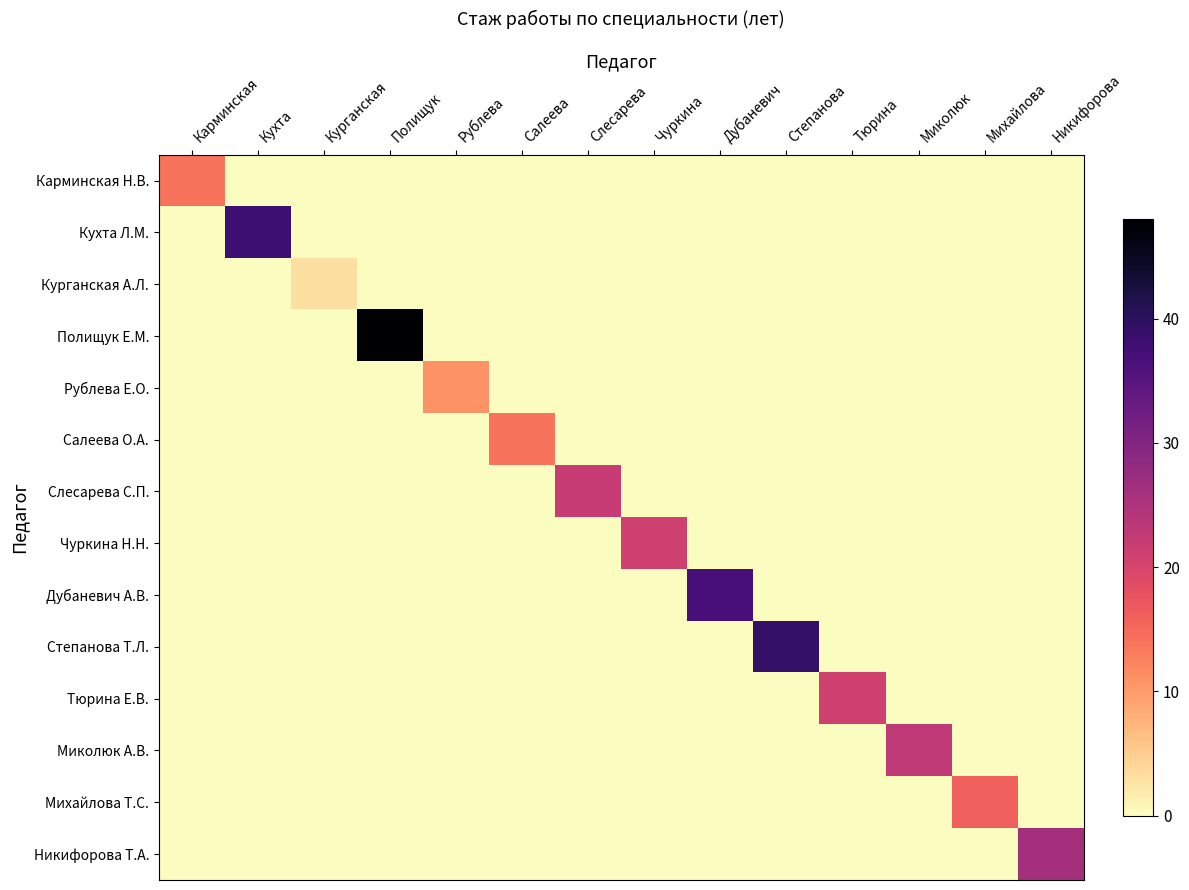

Reading left to right, list all the values displayed in this chart.

Карминская Н.В.: Карминская=14	Кухта=0	Курганская=0	Полищук=0	Рублева=0	Салеева=0	Слесарева=0	Чуркина=0	Дубаневич=0	Степанова=0	Тюрина=0	Миколюк=0	Михайлова=0	Никифорова=0
Кухта Л.М.: Карминская=0	Кухта=38	Курганская=0	Полищук=0	Рублева=0	Салеева=0	Слесарева=0	Чуркина=0	Дубаневич=0	Степанова=0	Тюрина=0	Миколюк=0	Михайлова=0	Никифорова=0
Курганская А.Л.: Карминская=0	Кухта=0	Курганская=3	Полищук=0	Рублева=0	Салеева=0	Слесарева=0	Чуркина=0	Дубаневич=0	Степанова=0	Тюрина=0	Миколюк=0	Михайлова=0	Никифорова=0
Полищук Е.М.: Карминская=0	Кухта=0	Курганская=0	Полищук=48	Рублева=0	Салеева=0	Слесарева=0	Чуркина=0	Дубаневич=0	Степанова=0	Тюрина=0	Миколюк=0	Михайлова=0	Никифорова=0
Рублева Е.О.: Карминская=0	Кухта=0	Курганская=0	Полищук=0	Рублева=11	Салеева=0	Слесарева=0	Чуркина=0	Дубаневич=0	Степанова=0	Тюрина=0	Миколюк=0	Михайлова=0	Никифорова=0
Салеева О.А.: Карминская=0	Кухта=0	Курганская=0	Полищук=0	Рублева=0	Салеева=14	Слесарева=0	Чуркина=0	Дубаневич=0	Степанова=0	Тюрина=0	Миколюк=0	Михайлова=0	Никифорова=0
Слесарева С.П.: Карминская=0	Кухта=0	Курганская=0	Полищук=0	Рублева=0	Салеева=0	Слесарева=22	Чуркина=0	Дубаневич=0	Степанова=0	Тюрина=0	Миколюк=0	Михайлова=0	Никифорова=0
Чуркина Н.Н.: Карминская=0	Кухта=0	Курганская=0	Полищук=0	Рублева=0	Салеева=0	Слесарева=0	Чуркина=21	Дубаневич=0	Степанова=0	Тюрина=0	Миколюк=0	Михайлова=0	Никифорова=0
Дубаневич А.В.: Карминская=0	Кухта=0	Курганская=0	Полищук=0	Рублева=0	Салеева=0	Слесарева=0	Чуркина=0	Дубаневич=37	Степанова=0	Тюрина=0	Миколюк=0	Михайлова=0	Никифорова=0
Степанова Т.Л.: Карминская=0	Кухта=0	Курганская=0	Полищук=0	Рублева=0	Салеева=0	Слесарева=0	Чуркина=0	Дубаневич=0	Степанова=39	Тюрина=0	Миколюк=0	Михайлова=0	Никифорова=0
Тюрина Е.В.: Карминская=0	Кухта=0	Курганская=0	Полищук=0	Рублева=0	Салеева=0	Слесарева=0	Чуркина=0	Дубаневич=0	Степанова=0	Тюрина=21	Миколюк=0	Михайлова=0	Никифорова=0
Миколюк А.В.: Карминская=0	Кухта=0	Курганская=0	Полищук=0	Рублева=0	Салеева=0	Слесарева=0	Чуркина=0	Дубаневич=0	Степанова=0	Тюрина=0	Миколюк=23	Михайлова=0	Никифорова=0
Михайлова Т.С.: Карминская=0	Кухта=0	Курганская=0	Полищук=0	Рублева=0	Салеева=0	Слесарева=0	Чуркина=0	Дубаневич=0	Степанова=0	Тюрина=0	Миколюк=0	Михайлова=16	Никифорова=0
Никифорова Т.А.: Карминская=0	Кухта=0	Курганская=0	Полищук=0	Рублева=0	Салеева=0	Слесарева=0	Чуркина=0	Дубаневич=0	Степанова=0	Тюрина=0	Миколюк=0	Михайлова=0	Никифорова=26